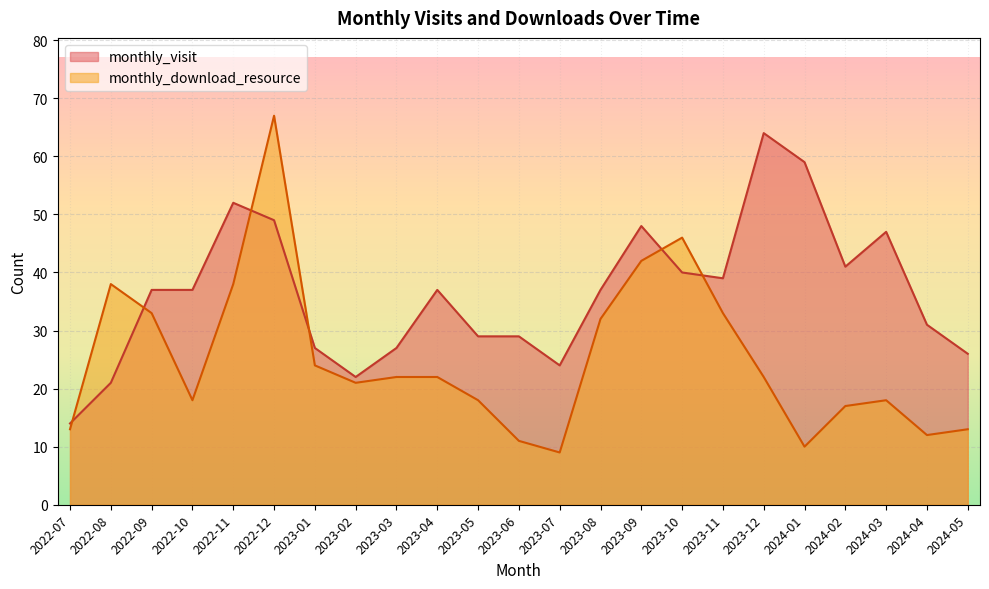

What is the difference between the maximum and second lowest values in the monthly_visit series?

43